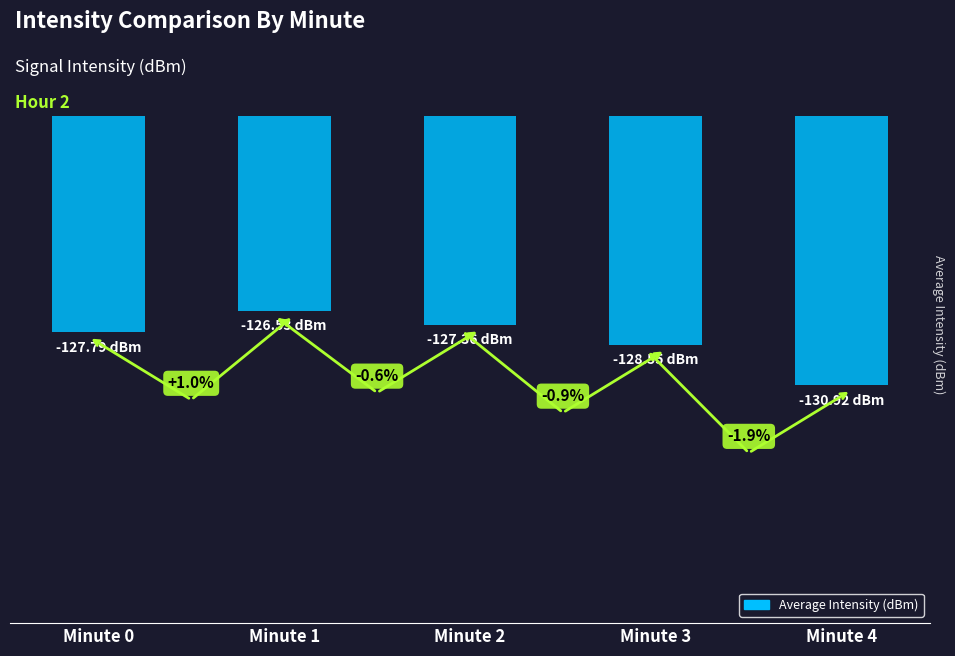

Does the chart contain any negative values?

Yes